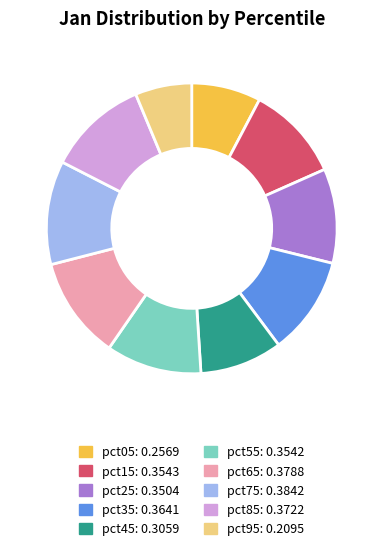

Does any single category account for the majority?

No